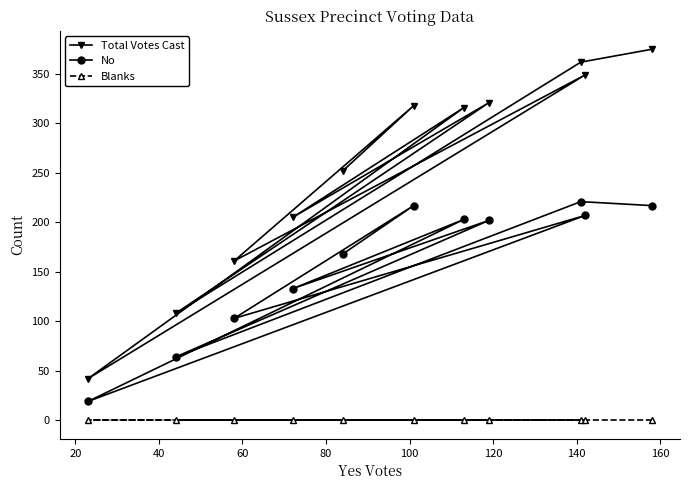

What is the value of the Total Votes Cast point at the 9th from the left?

362